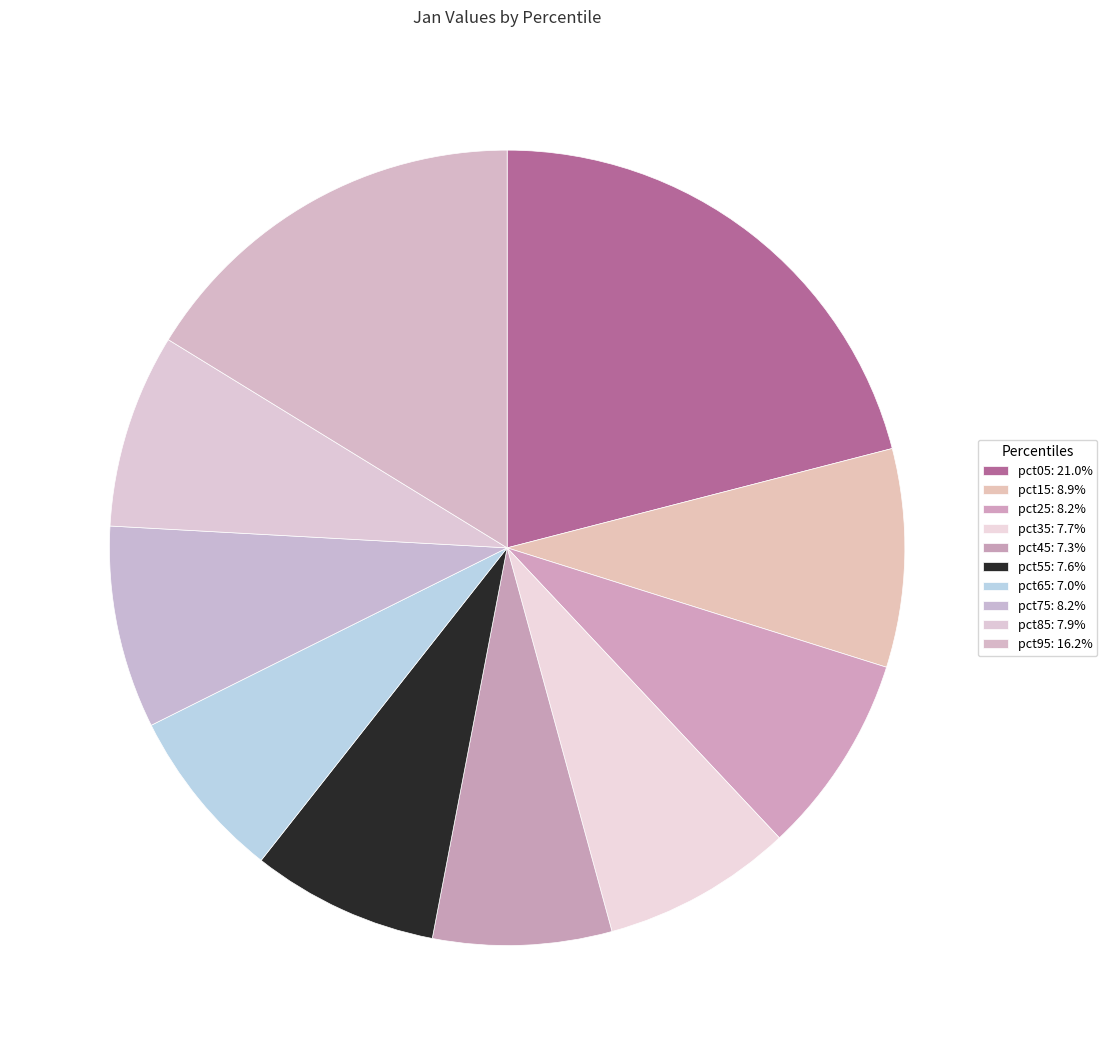

To the nearest percent, what percentage of the pie is pct55?

8%